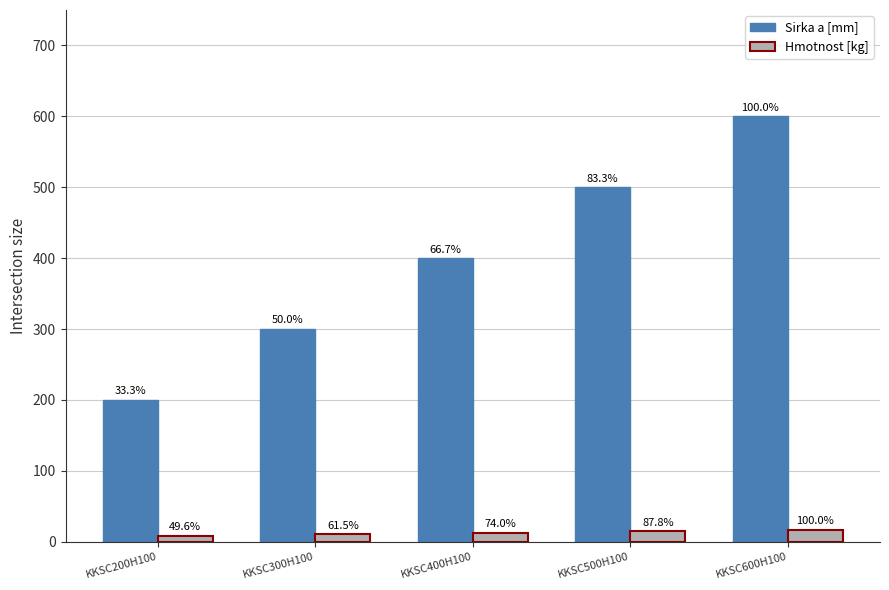

At which label is Hmotnost [kg] closest to 12?

KKSC400H100